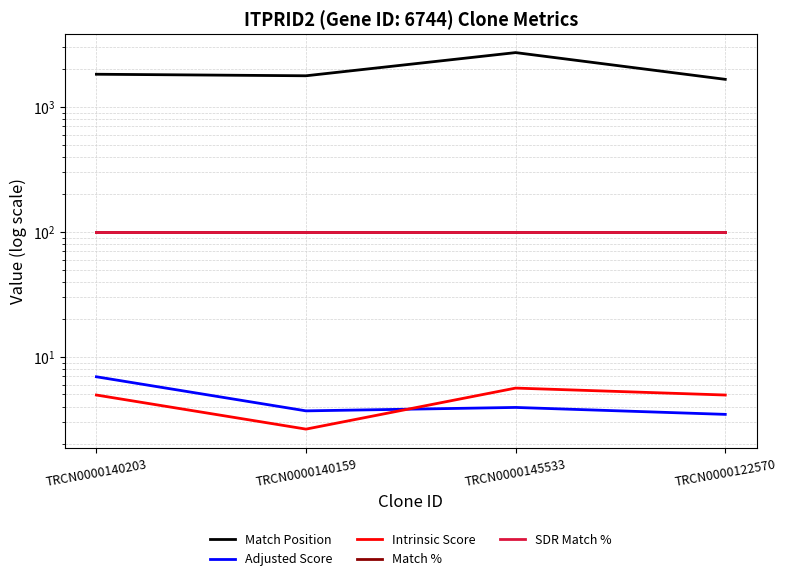

After their last crossing, which series has the higher values: Adjusted Score or Intrinsic Score?

Intrinsic Score